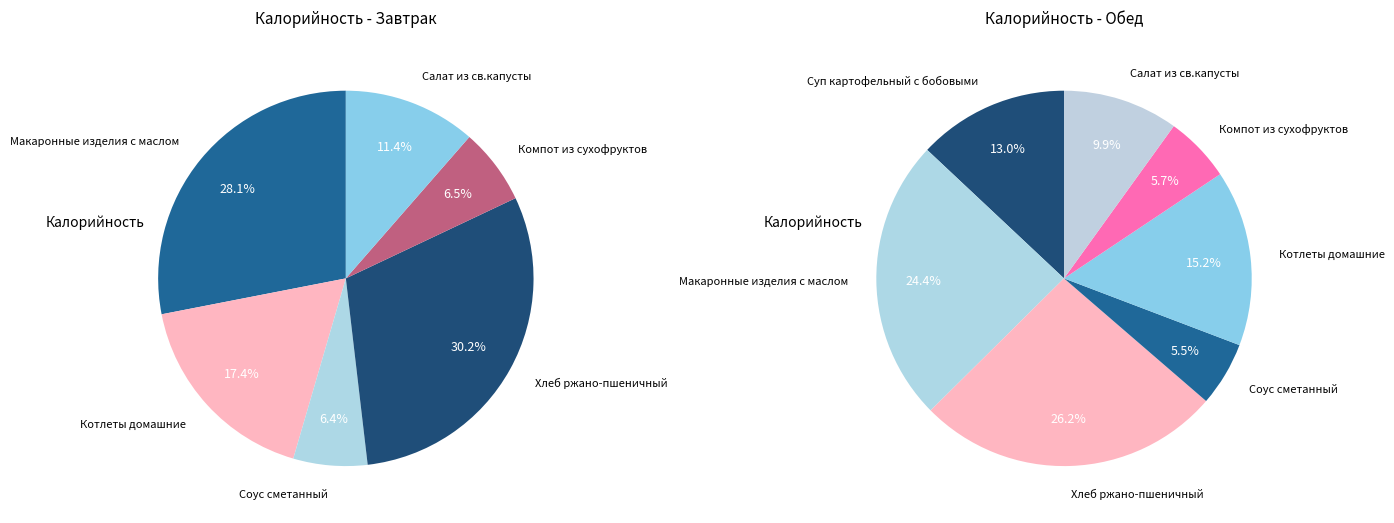

Does any single category account for the majority?

No